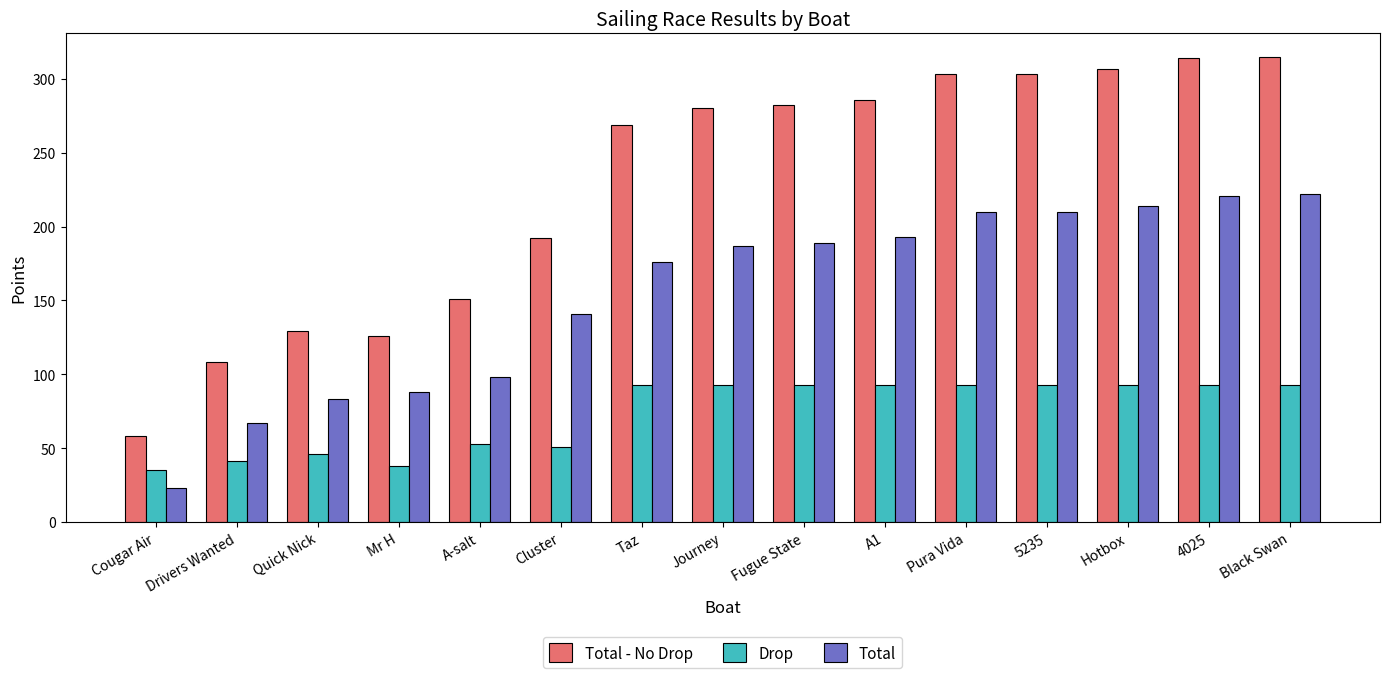

True or false: Total - No Drop has a value of 286 at A1.

True